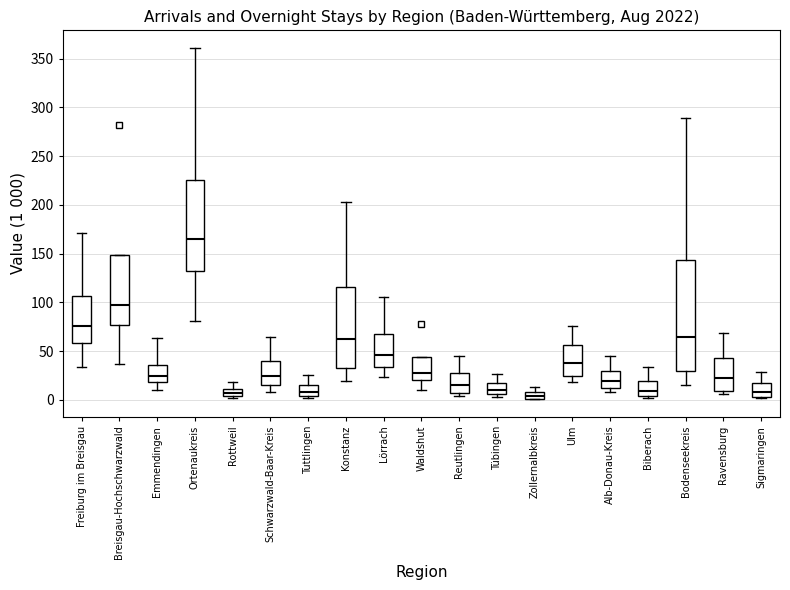

Comparing the boxes themselves (not the whiskers), which one is the tallest?

Bodenseekreis